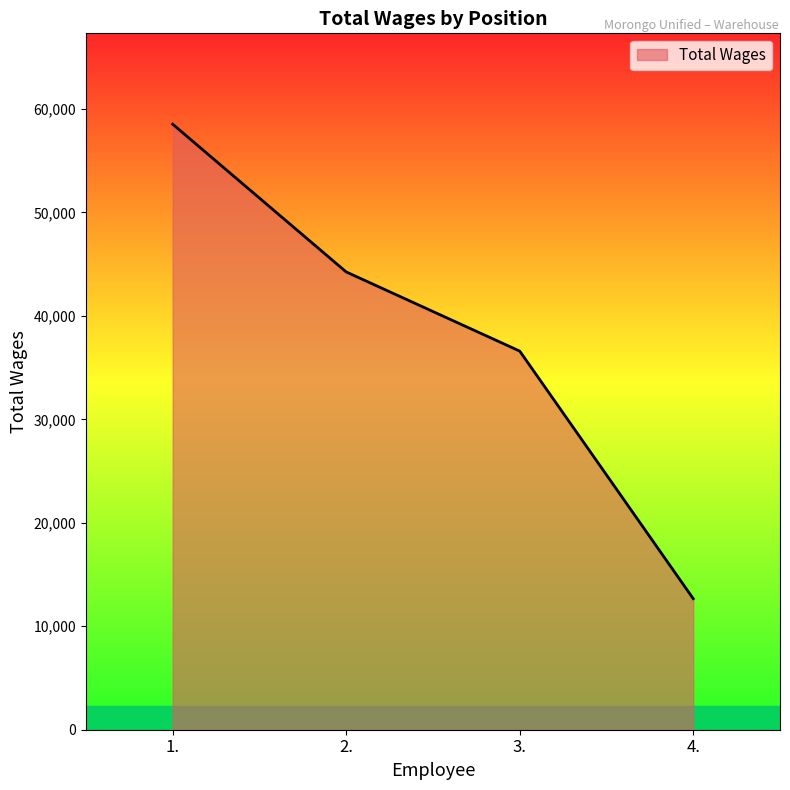

List the labels in order of value, smallest first.

4., 3., 2., 1.